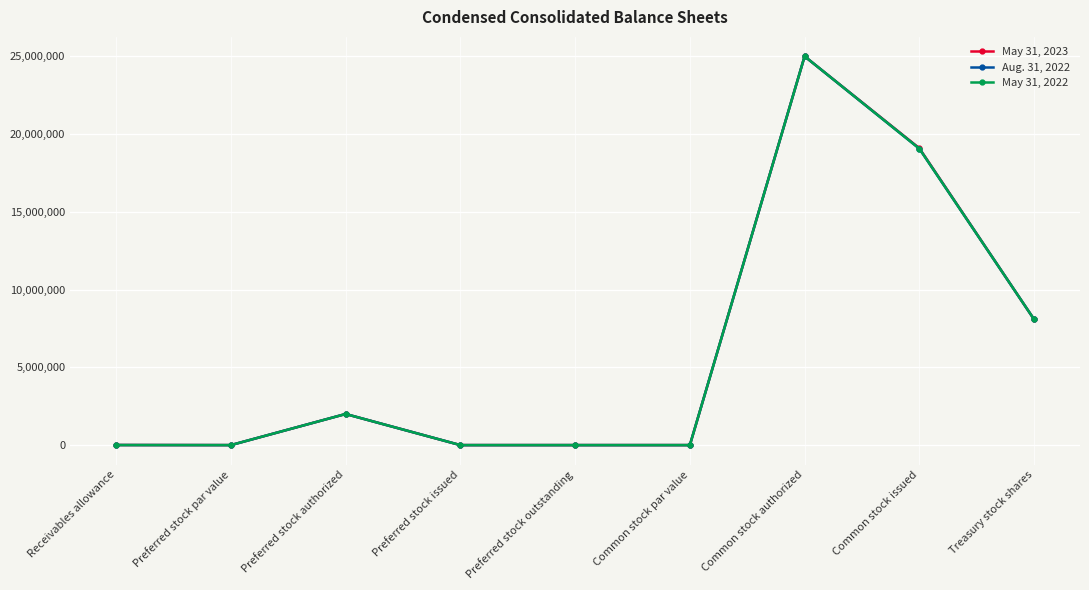

What is the average value of the May 31, 2022 series?

6016689